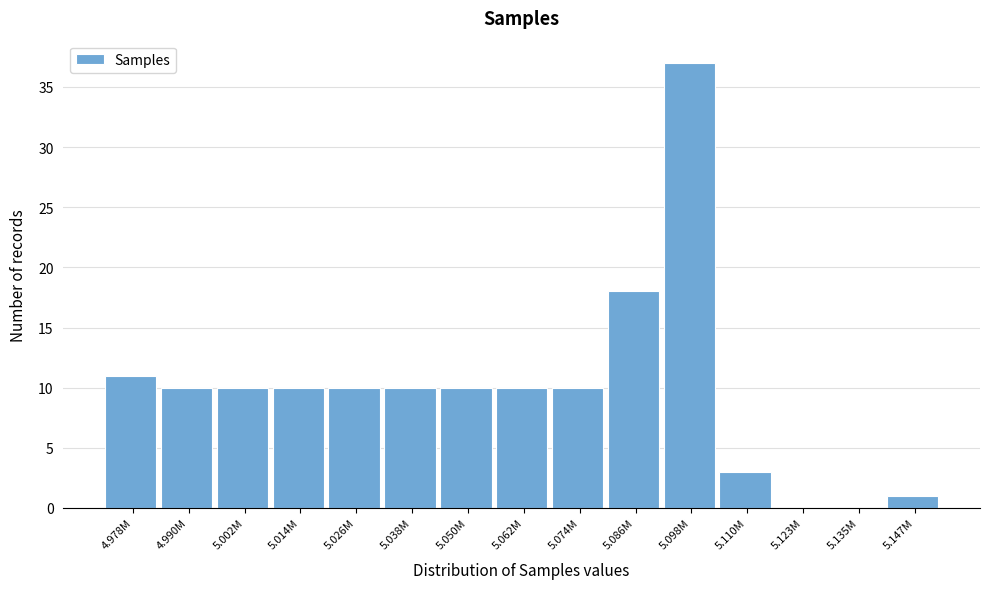

Reading left to right, transcribe all the data shown in this chart.

4.978M=11	4.990M=10	5.002M=10	5.014M=10	5.026M=10	5.038M=10	5.050M=10	5.062M=10	5.074M=10	5.086M=18	5.098M=37	5.110M=3	5.123M=0	5.135M=0	5.147M=1